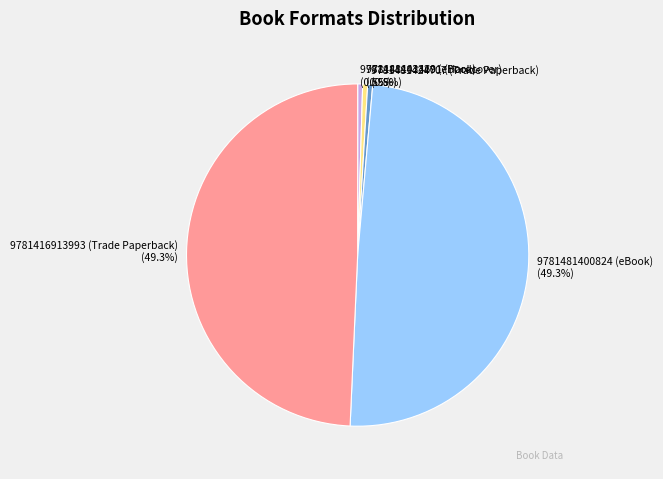

True or false: 9781481424691 (Hardcover) accounts for 7% of the total.

False